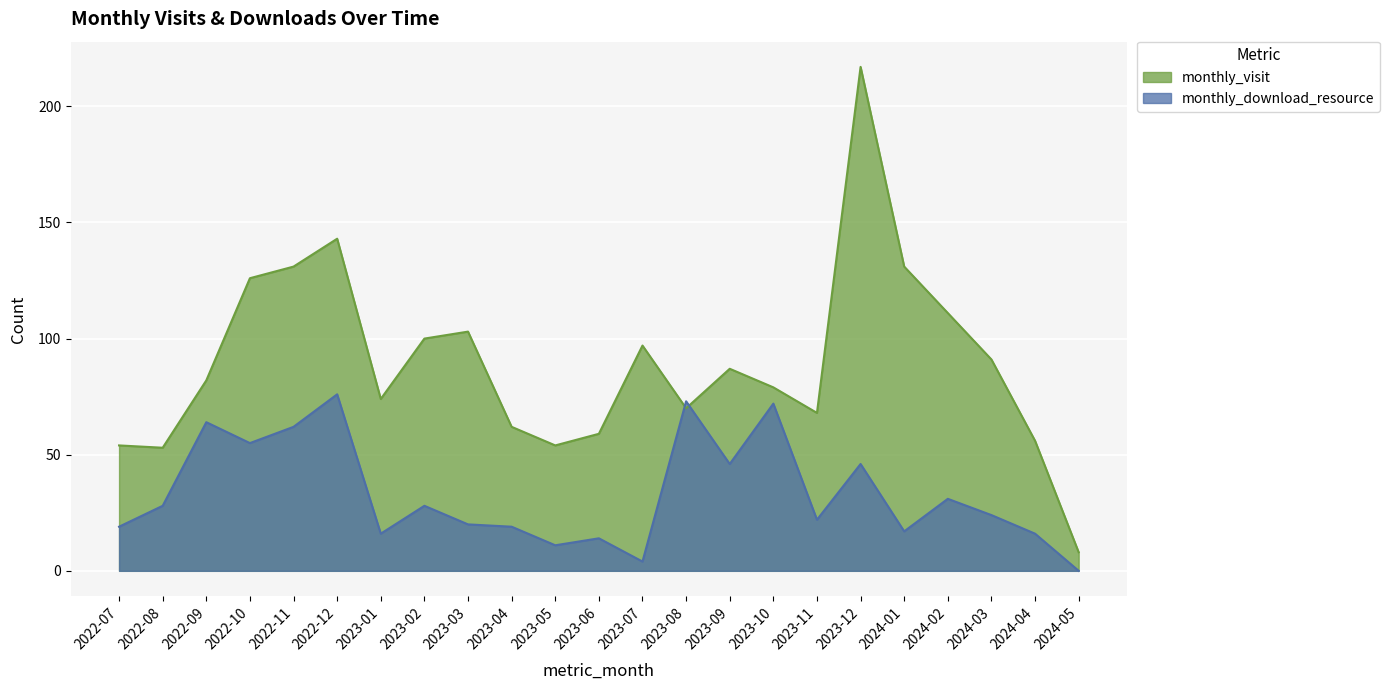

Rank the series by their average value, from lowest to highest.

monthly_download_resource, monthly_visit